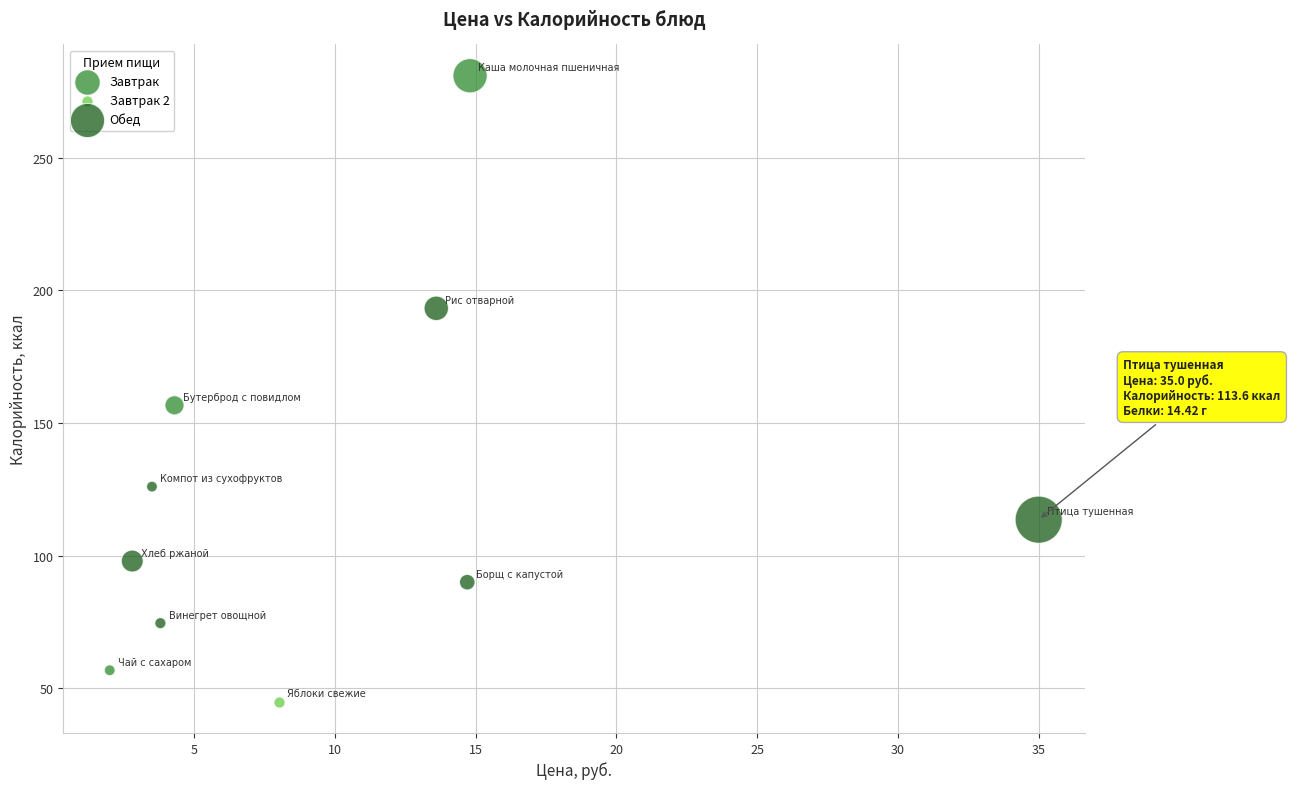

Which series reaches the maximum Y coordinate?

Завтрак